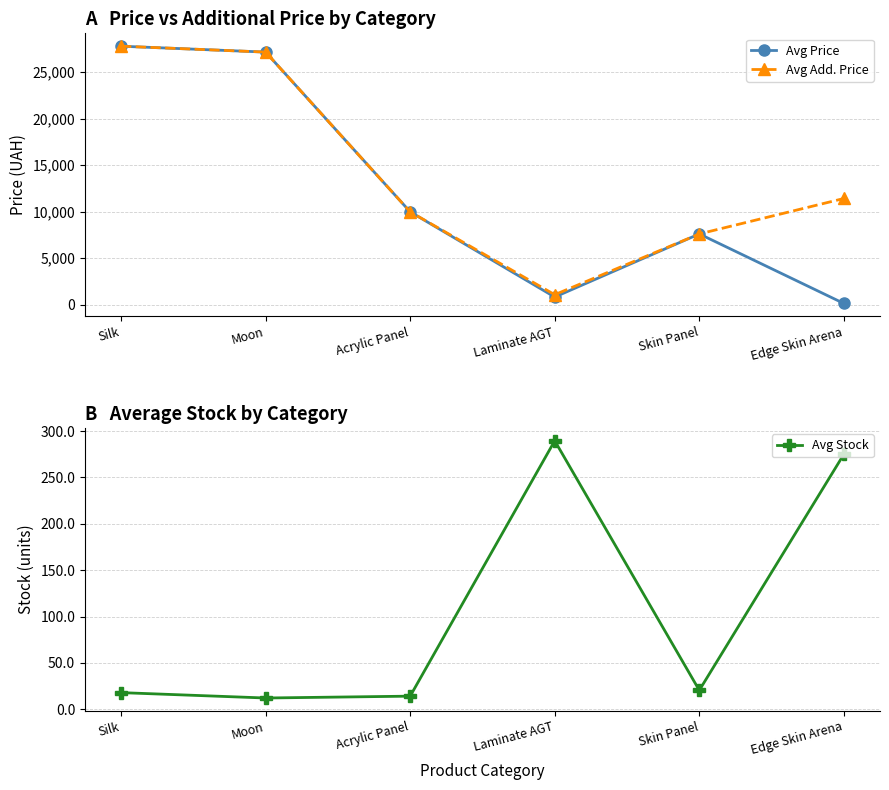

Which category has the lowest value in the Avg Price series?

Edge Skin Arena